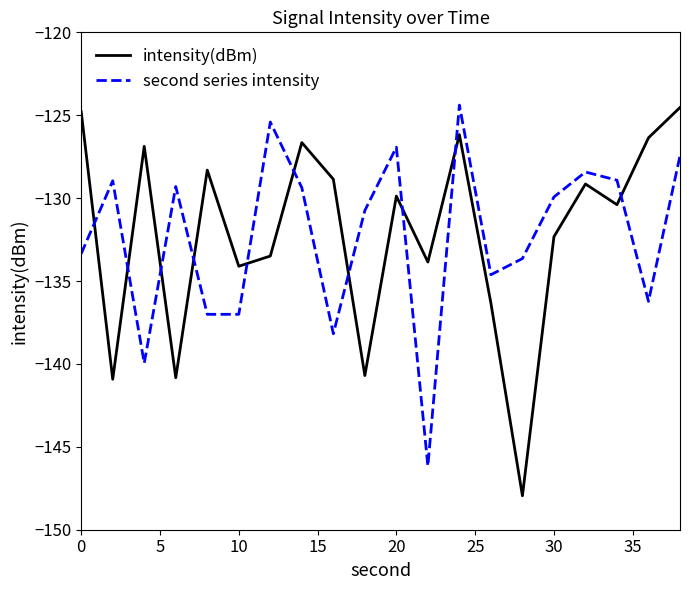

Count the number of data series in this chart.

2